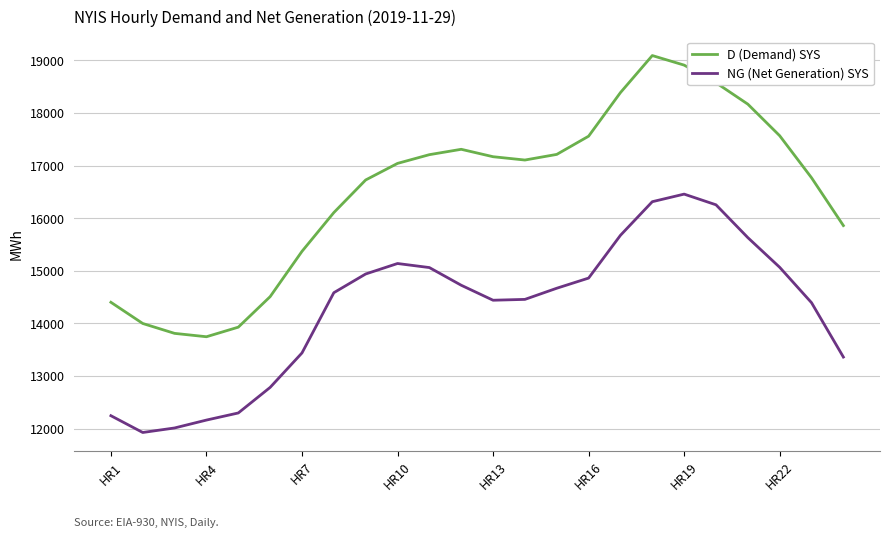

What are all the series names shown in the legend?

D (Demand) SYS, NG (Net Generation) SYS